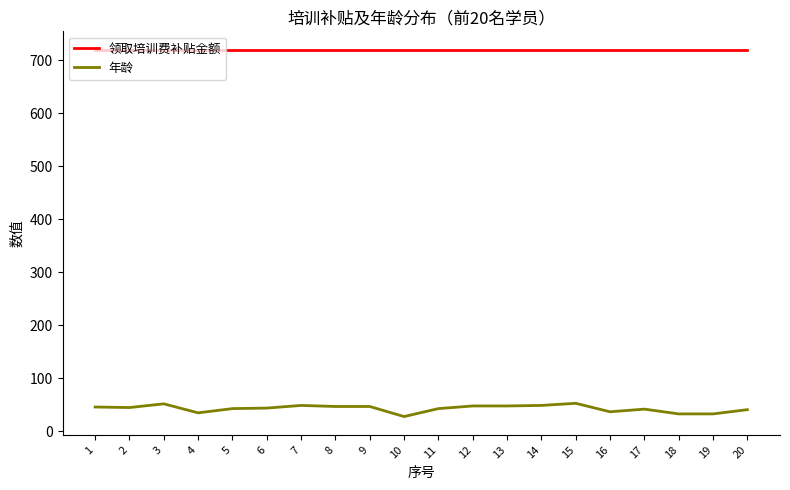

What is the total value across all series at 18?

753